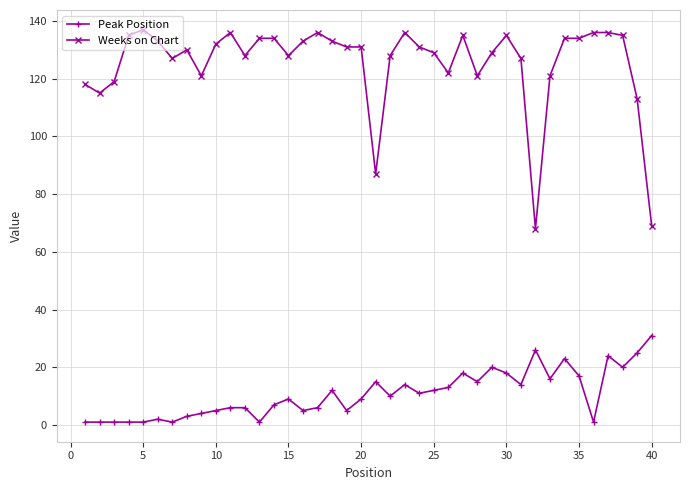

What is the sum of all Weeks on Chart values?

5017